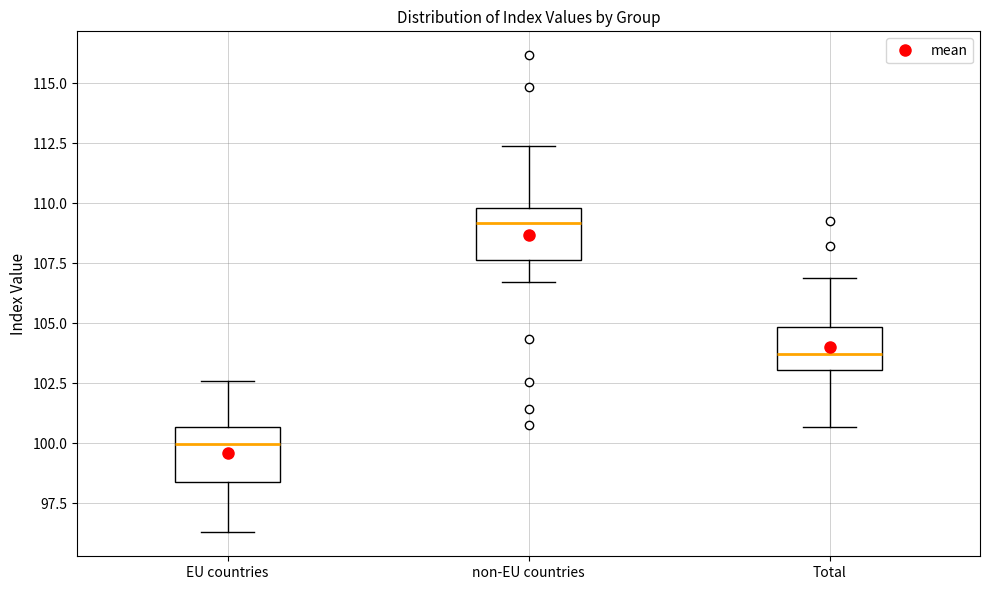

Which box has the highest median line?

non-EU countries